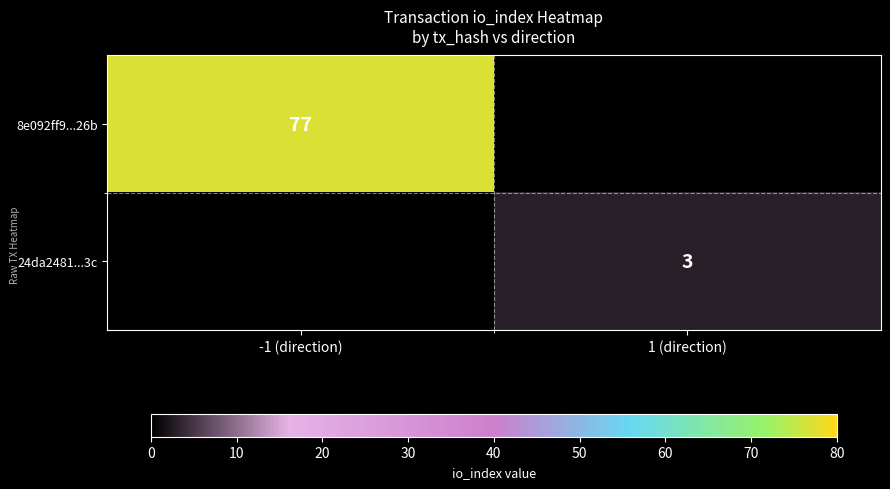

True or false: 8e092ff9...26b has a value of 77 at -1 (direction).

True